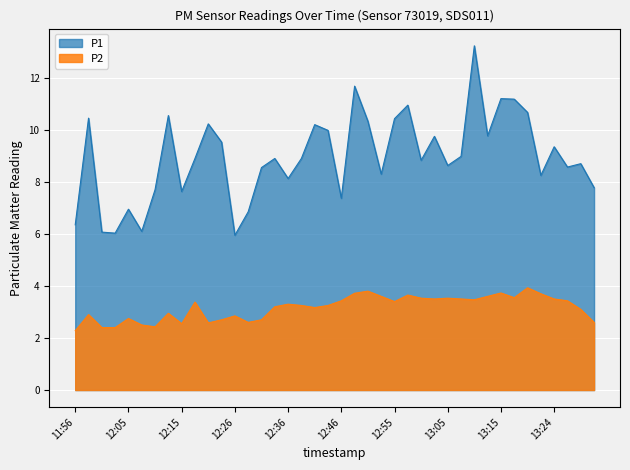

True or false: P1 has more than 2 interior local peaks.

True